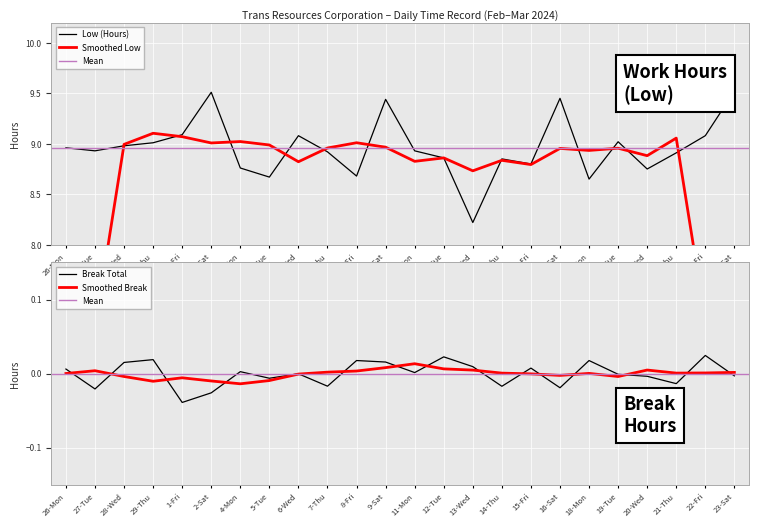

What is the sum of all values?

215.1